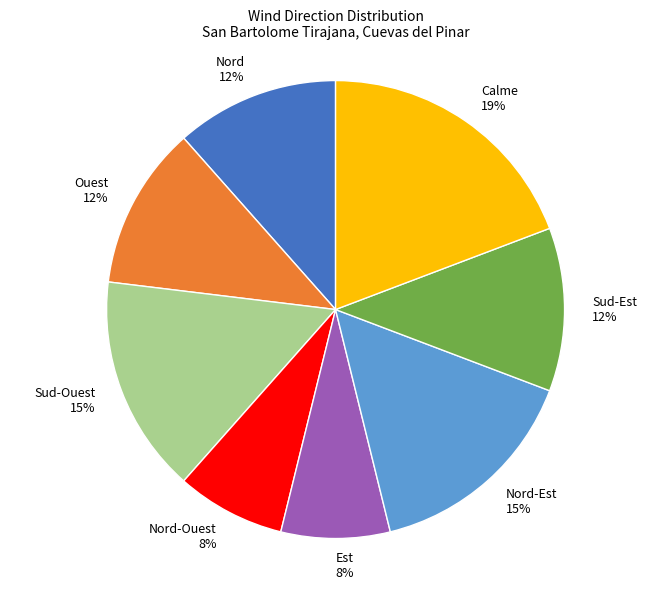

Which category has the biggest portion of the pie?

Calme